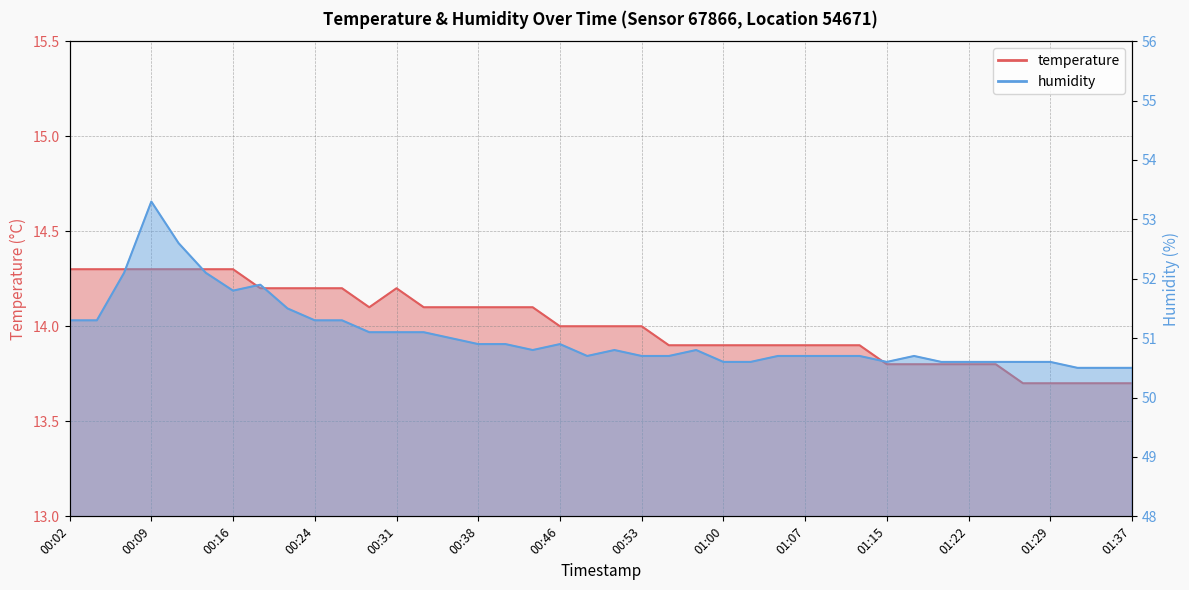

At how many categories does at least one series exceed 33?

40